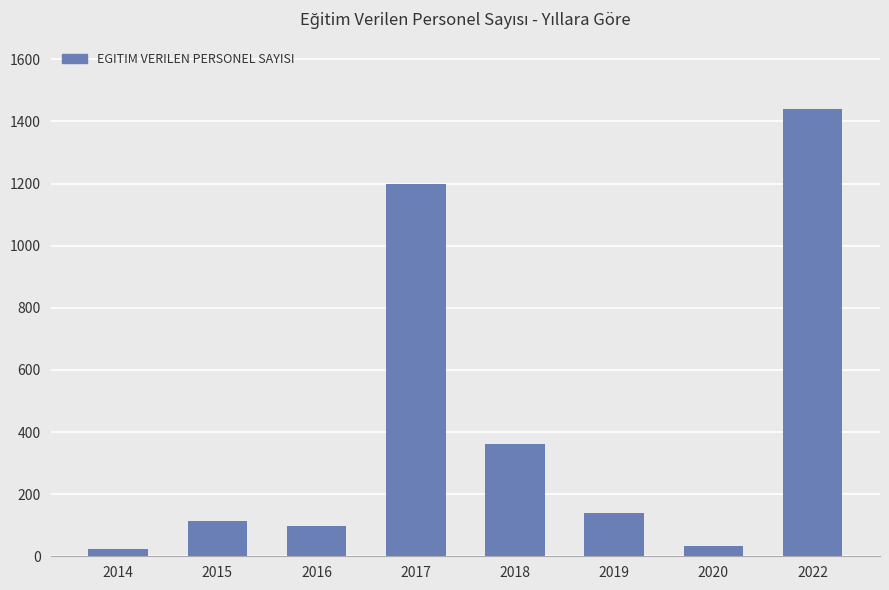

Read the value at 2022, to the nearest 50.

1450